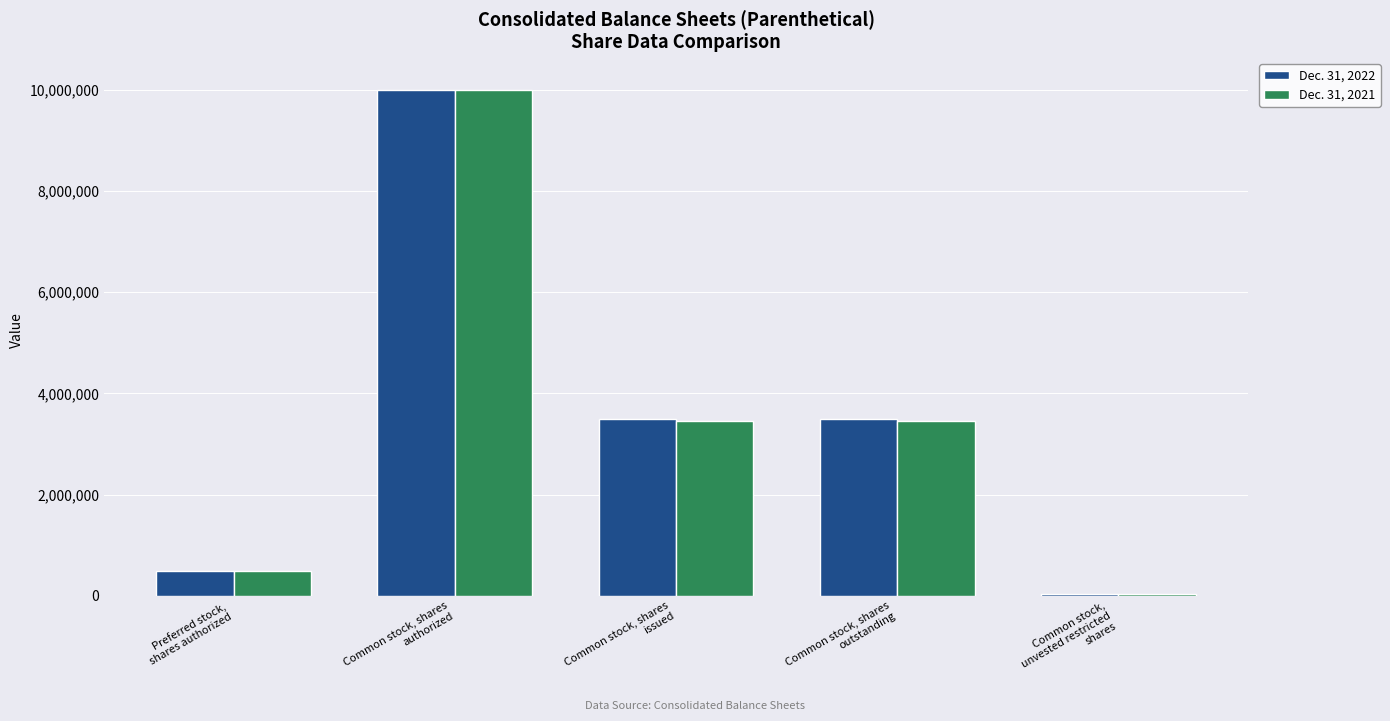

Reading right to left, what are all the values shown in this chart?

Dec. 31, 2022: 38780	3490086	3490086	10000000	500000
Dec. 31, 2021: 31738	3454128	3454128	10000000	500000